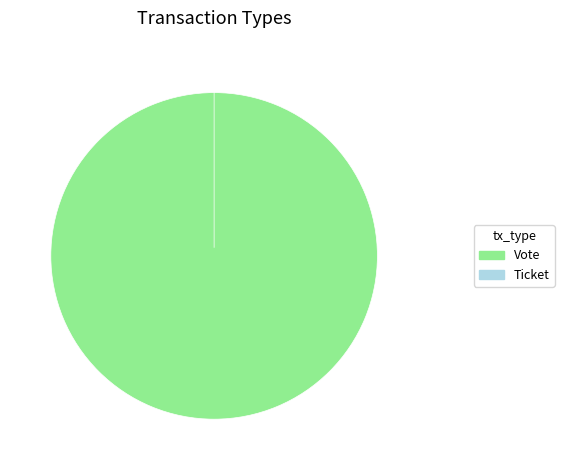

Which category has the biggest portion of the pie?

Vote